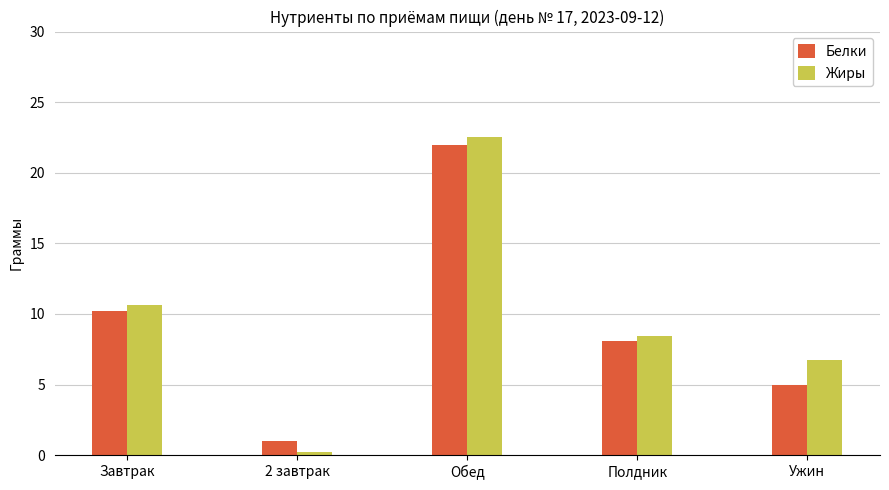

What is the value of the Жиры bar at the 4th from the left?

8.5